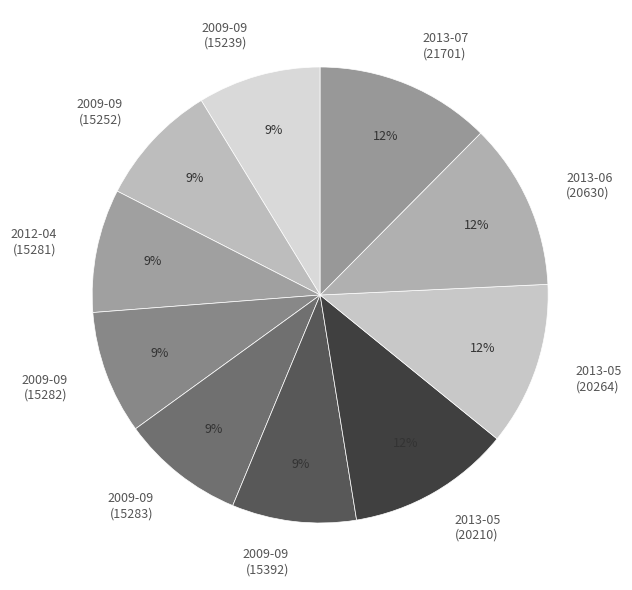

What percentage is the 2009-09 (15239) slice, to the nearest percent?

9%